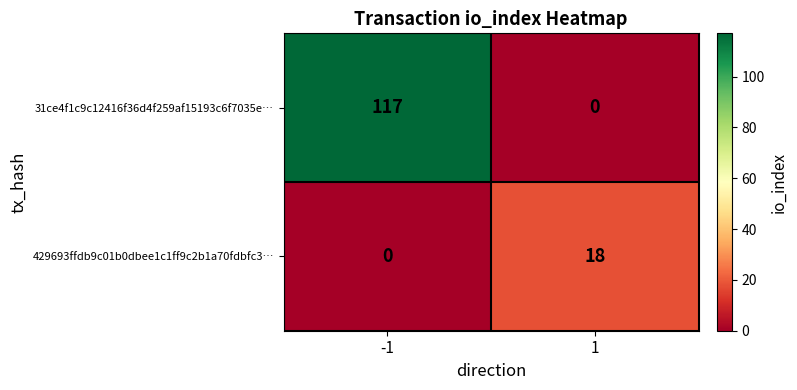

The value of 429693ffdb9c01b0dbee1c1ff9c2b1a70fdbfc3… at -1 is 0. True or false?

True